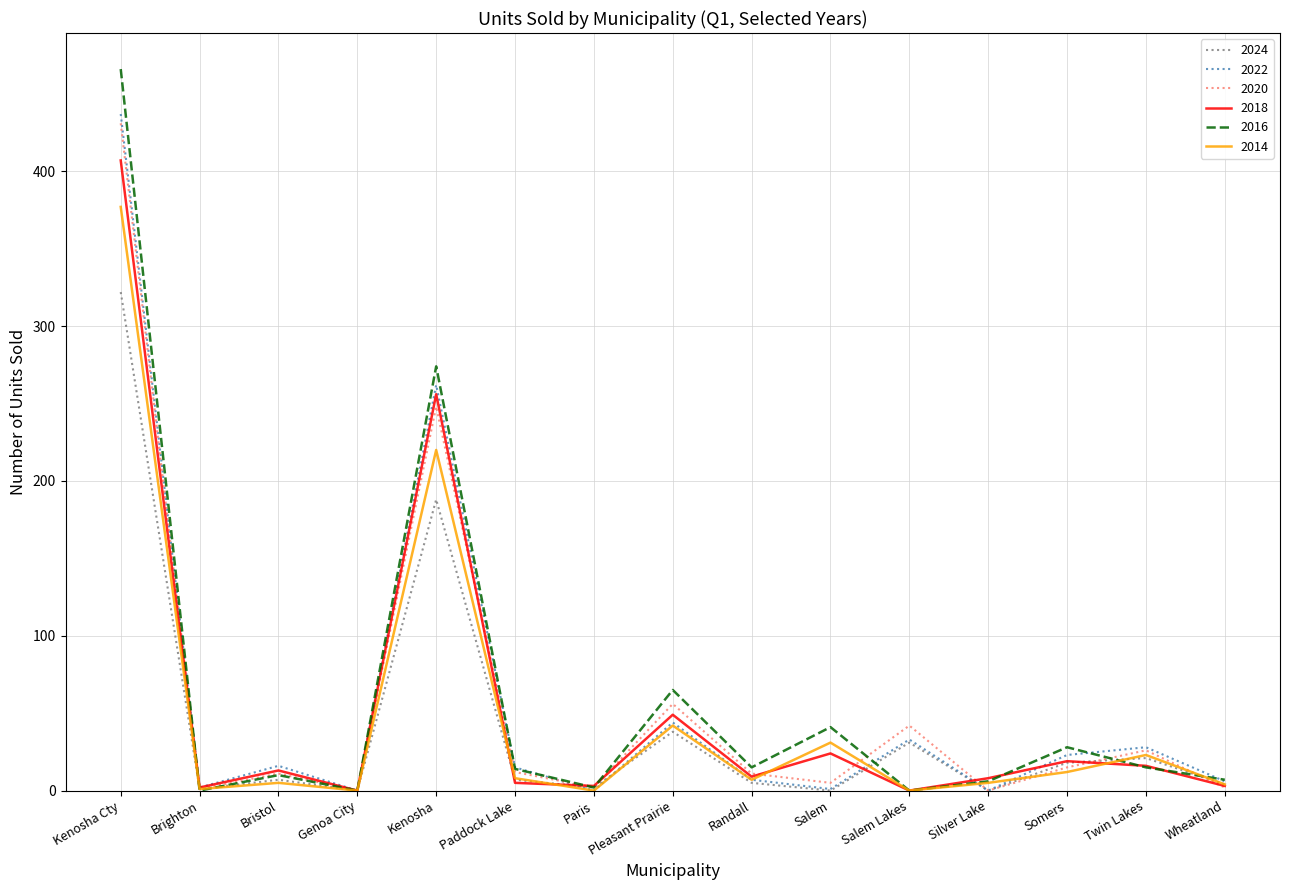

Which category has the highest value in the 2018 series?

Kenosha Cty